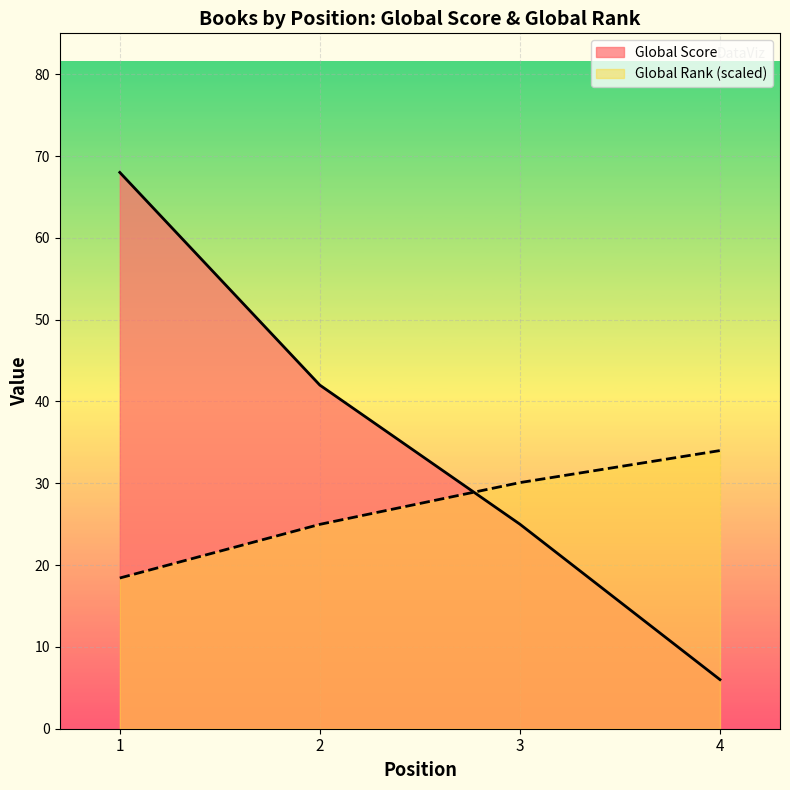

Count the number of categories in the chart.

4